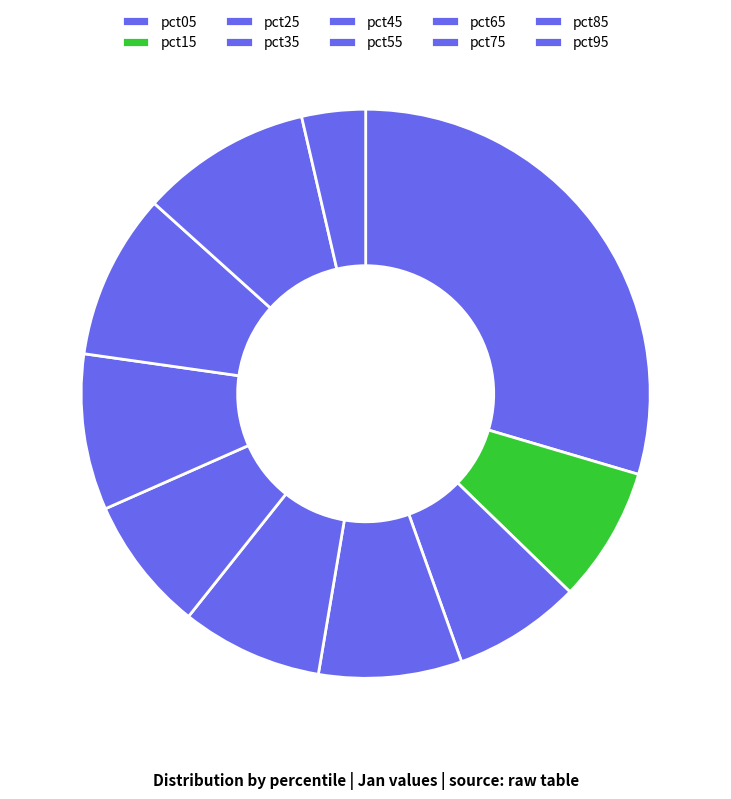

How many segments does this pie chart have?

10